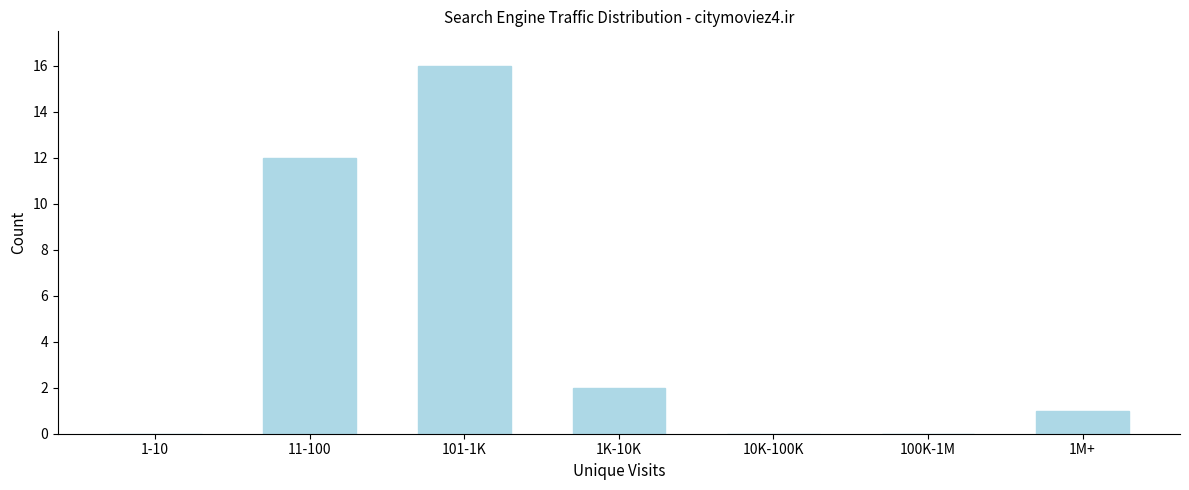

Reading left to right, transcribe all the data shown in this chart.

1-10=0	11-100=12	101-1K=16	1K-10K=2	10K-100K=0	100K-1M=0	1M+=1